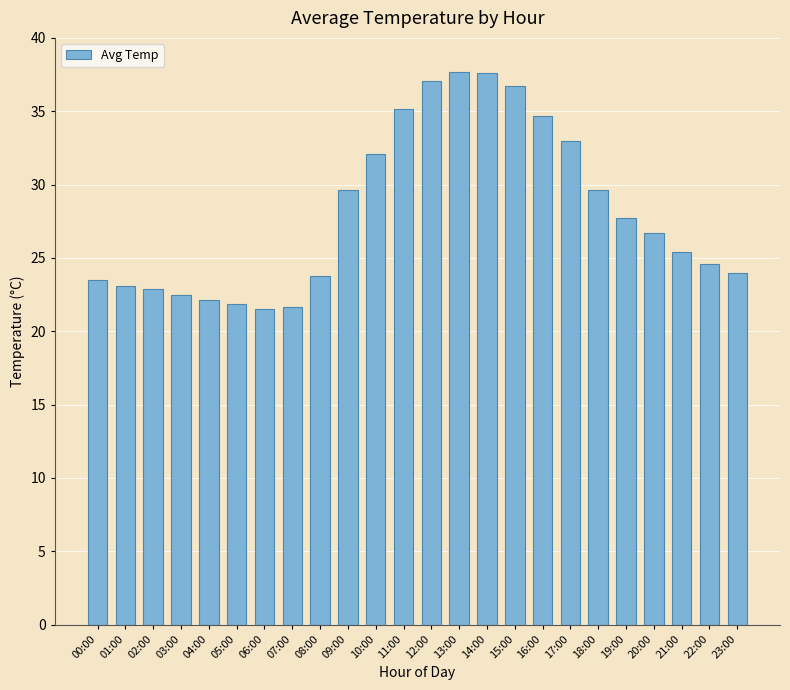

Approximately how many times larger is the value at 11:00 compared to 00:00?

1.5